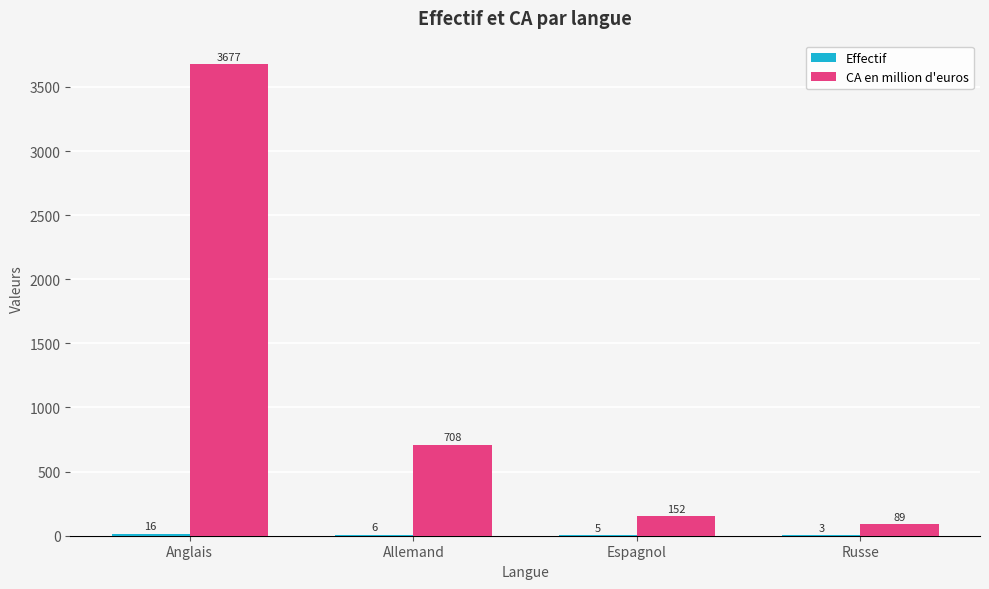

How many data points does each series have?

4